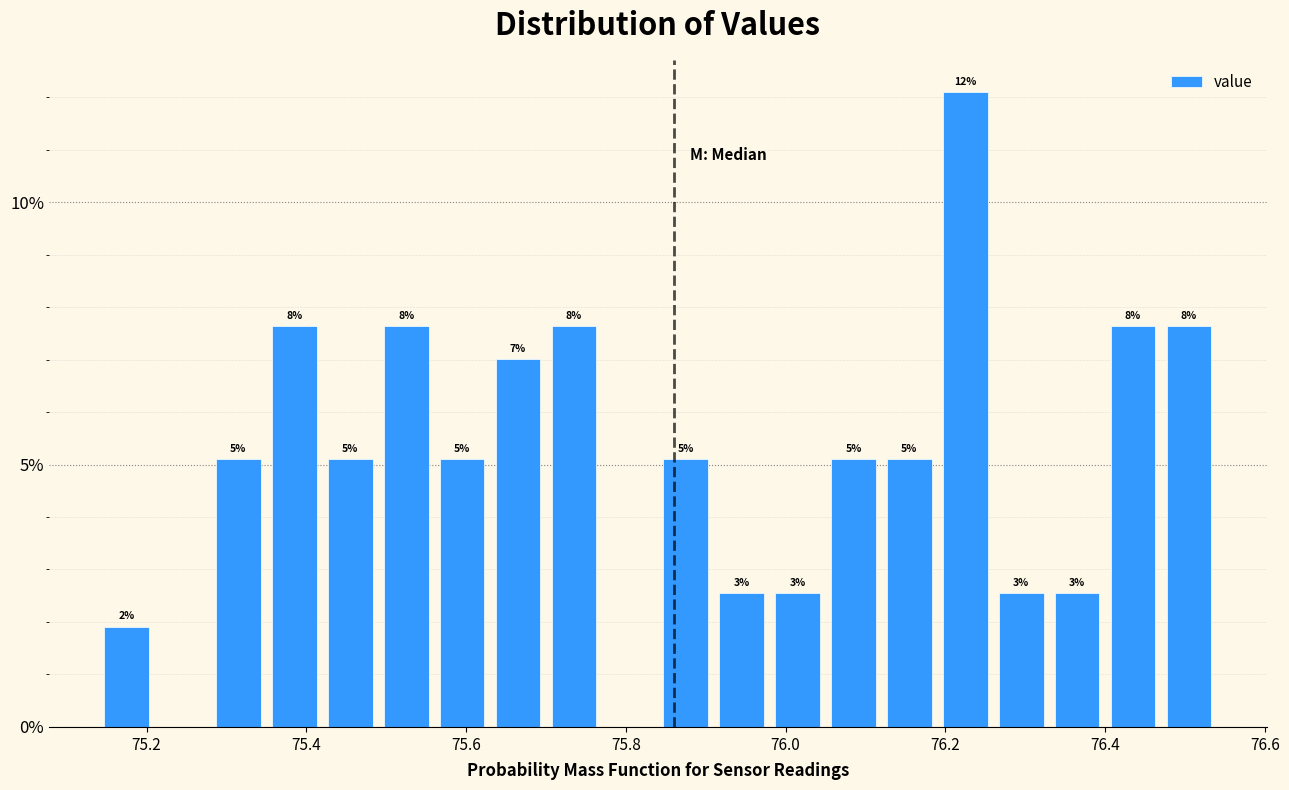

Read against the x-axis, roughly where is the centre of the tallest bar?

76.22